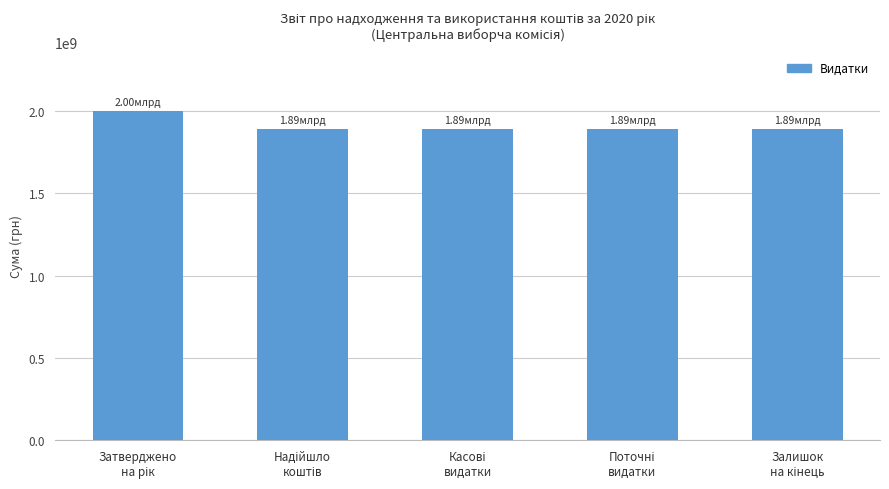

What is the difference between the maximum and second lowest values?

110094695